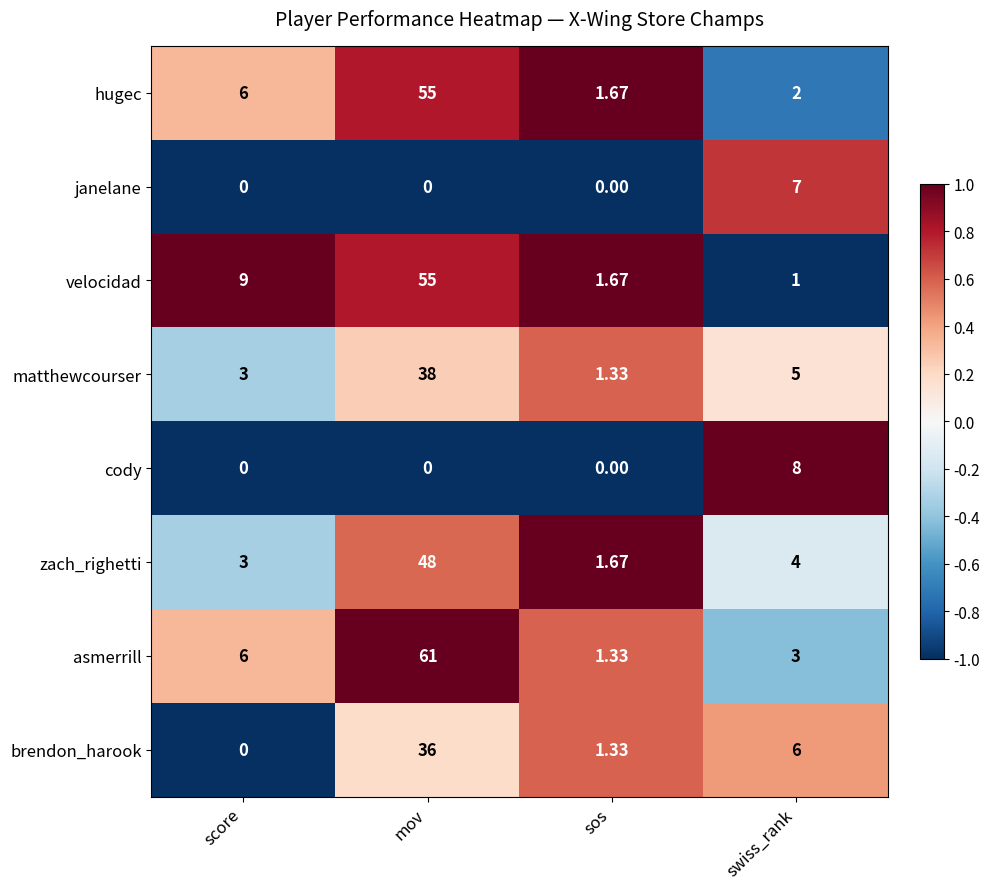

Which label corresponds to the largest value in the chart?

mov